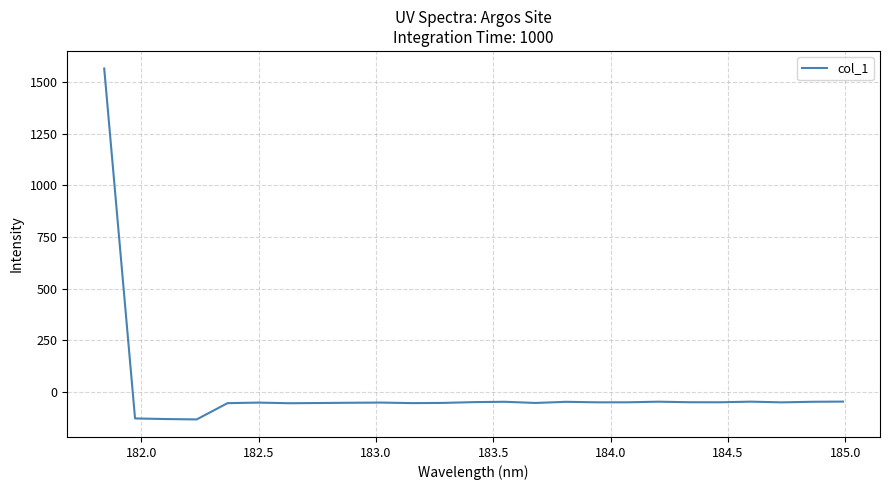

What is the smallest value displayed?

-132.2